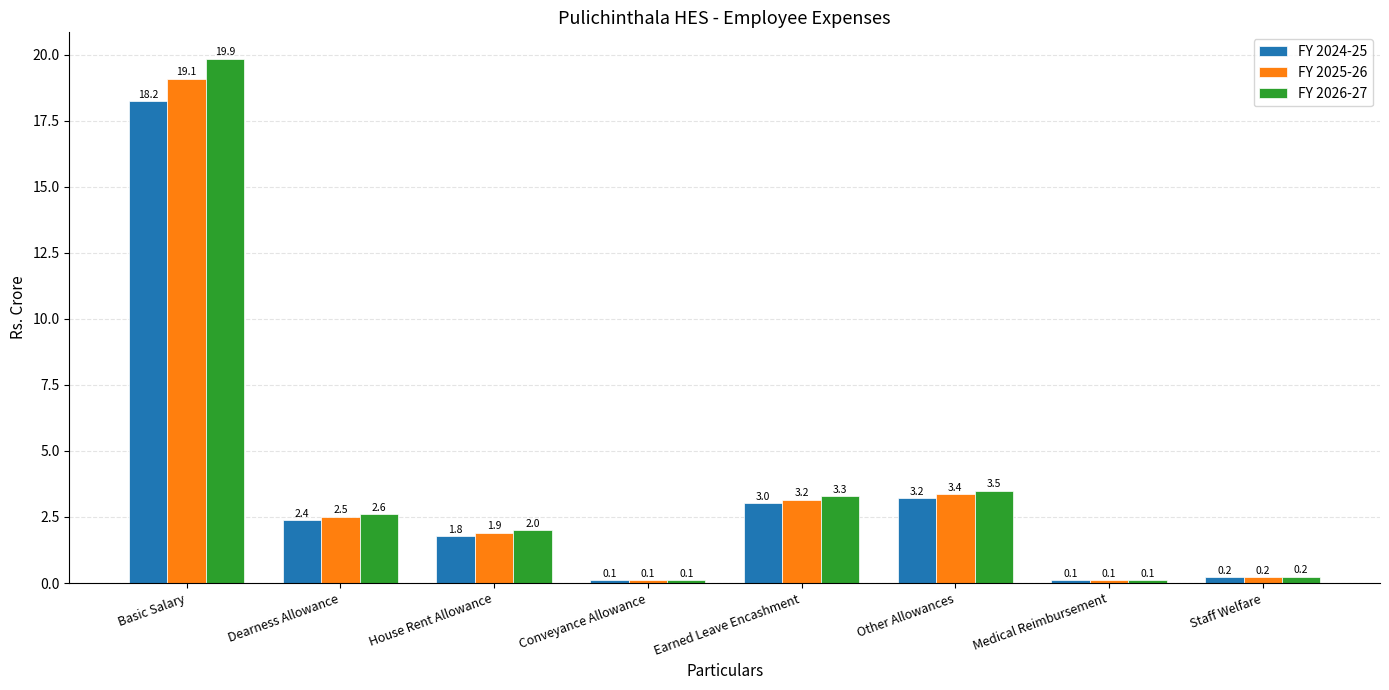

The value of FY 2026-27 at Dearness Allowance is 4.1. True or false?

False